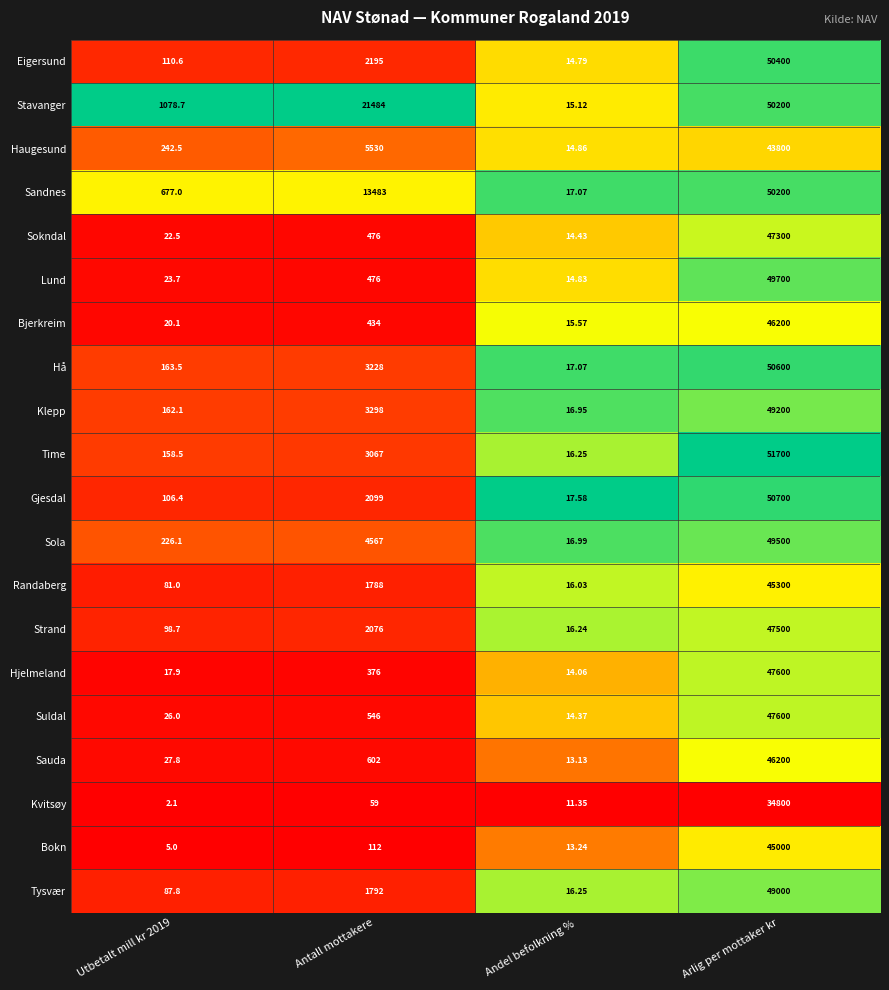

Which label corresponds to the largest value in the chart?

Arlig per mottaker kr